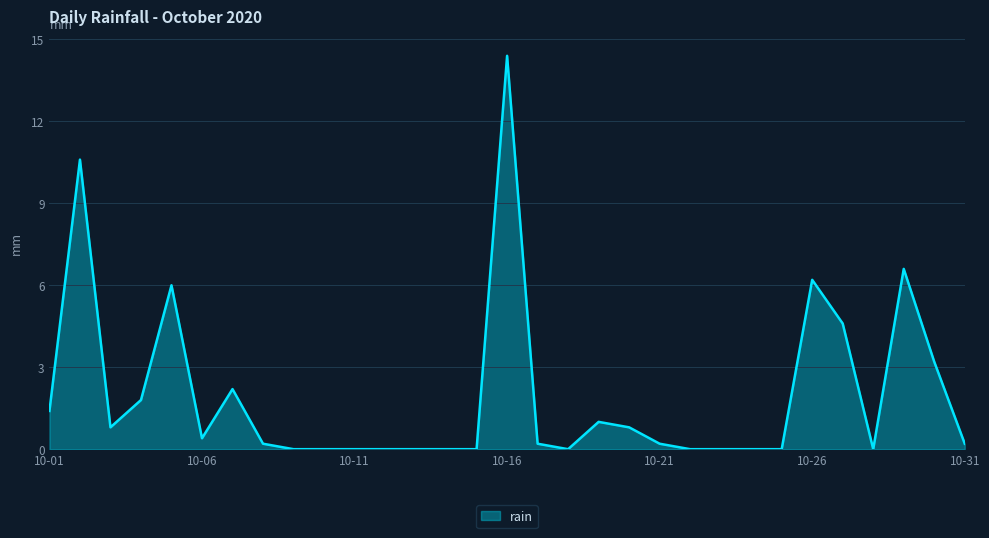

What is the difference between the maximum and minimum values?

14.4